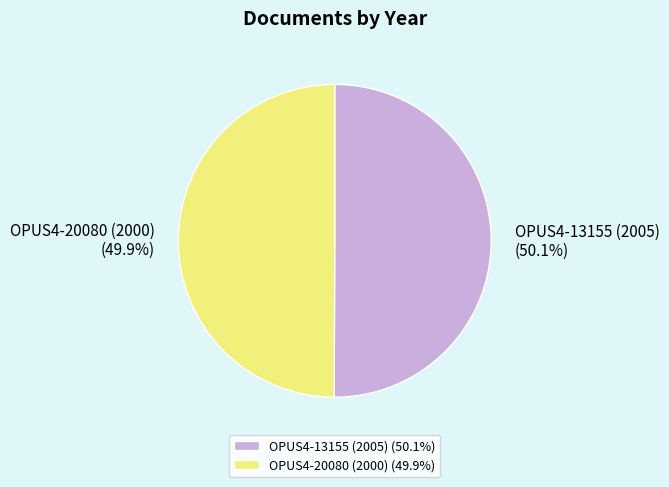

What is the ratio of the value at OPUS4-13155 (2005) to the value at OPUS4-20080 (2000)?

1.0